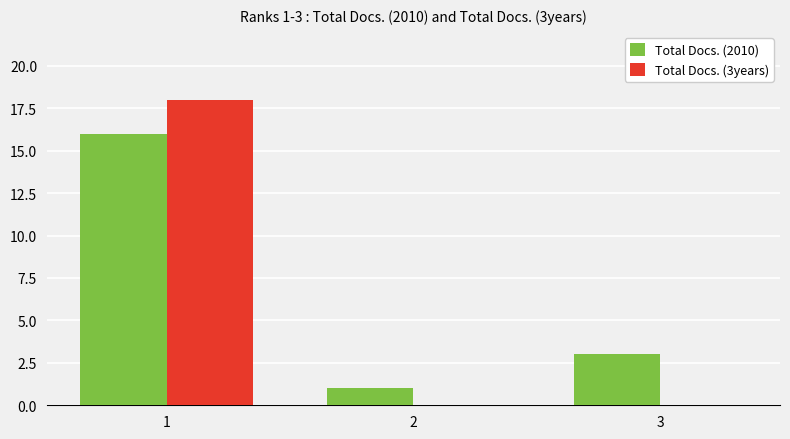

Which series changed the most between 1 and 3?

Total Docs. (3years)